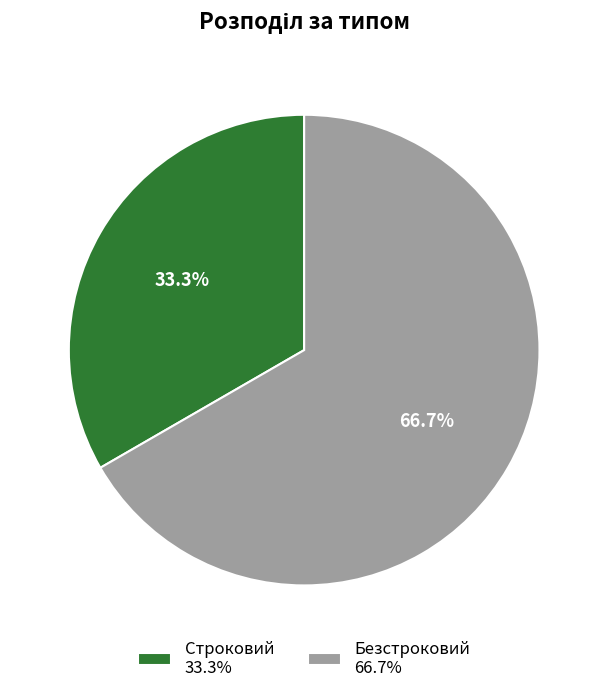

Between Безстроковий 66.7% and Строковий 33.3%, which is larger?

Безстроковий 66.7%